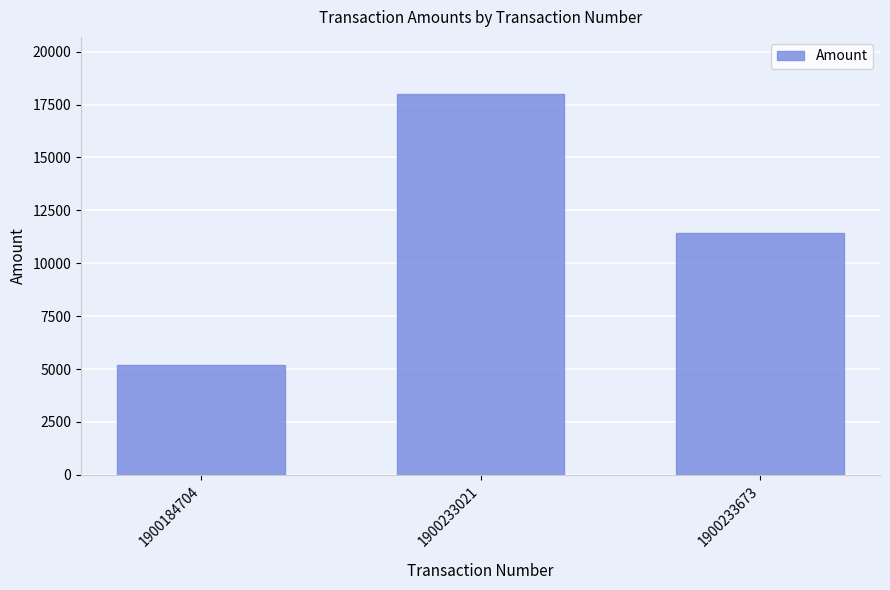

Are the bars grouped side by side (vs. stacked)?

No